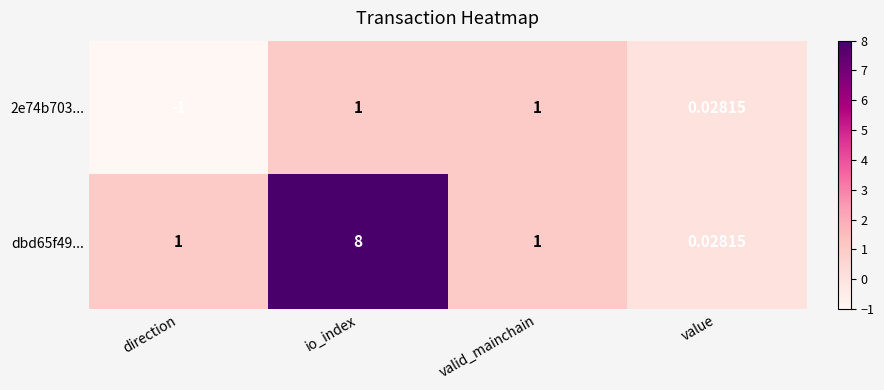

Rank the series by their average value, from lowest to highest.

2e74b703..., dbd65f49...